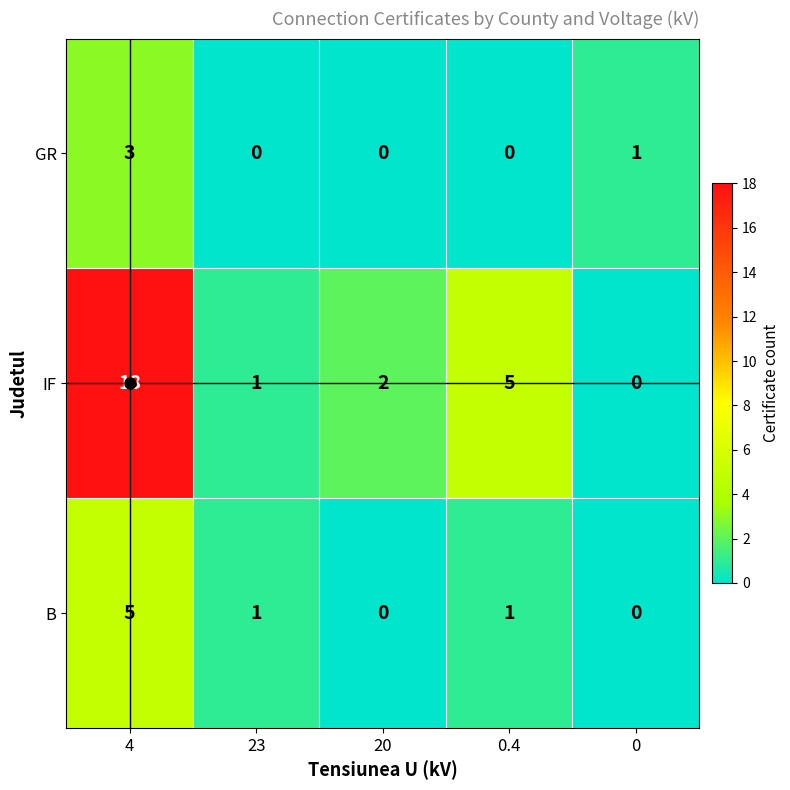

Which series changed the most between 0.4 and 0?

IF